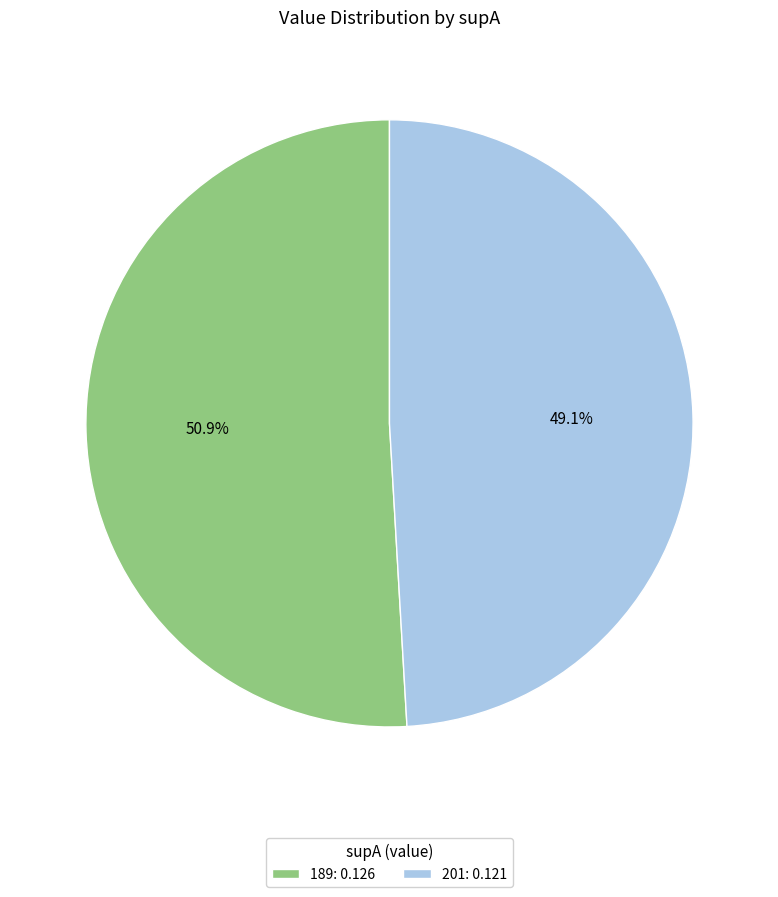

To the nearest percent, what percentage of the pie is 201?

49%